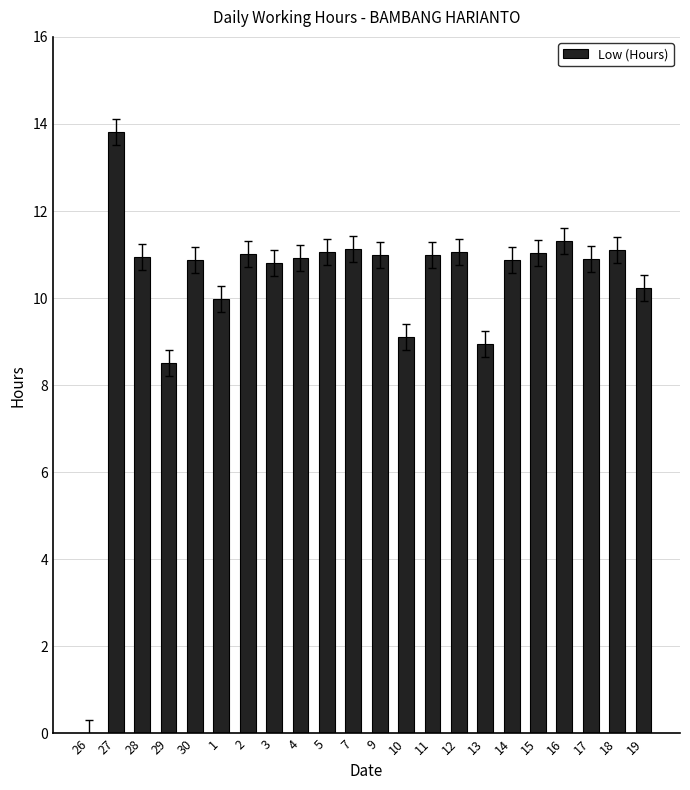

True or false: the data shows 8.5 at 29.

True